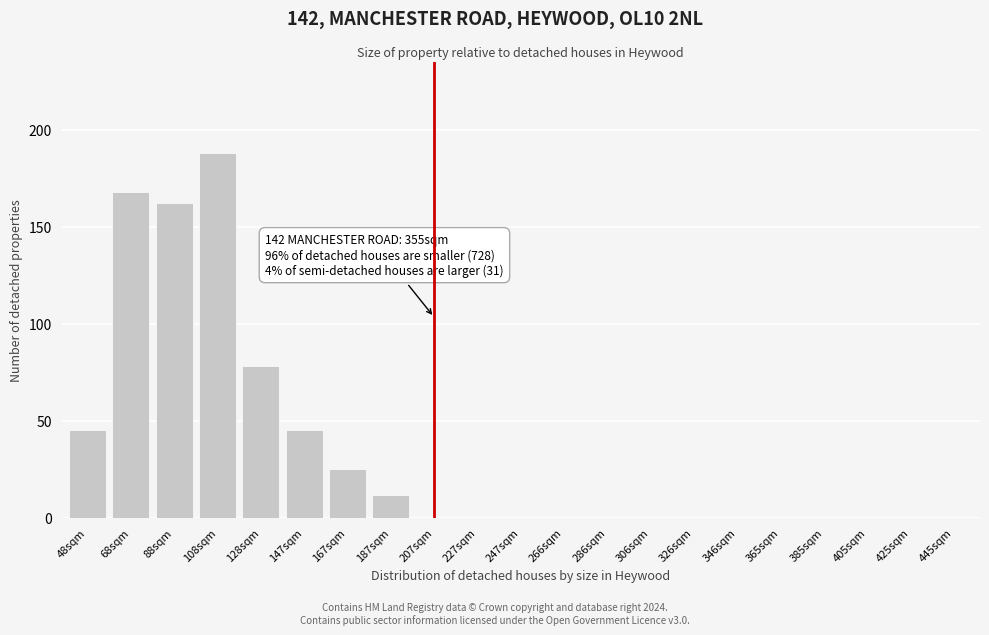

Reading right to left, transcribe all the data shown in this chart.

445sqm=0	425sqm=0	405sqm=0	385sqm=0	365sqm=0	346sqm=0	326sqm=0	306sqm=0	286sqm=0	266sqm=0	247sqm=0	227sqm=0	207sqm=0	187sqm=12	167sqm=25	147sqm=45	128sqm=78	108sqm=188	88sqm=162	68sqm=168	48sqm=45